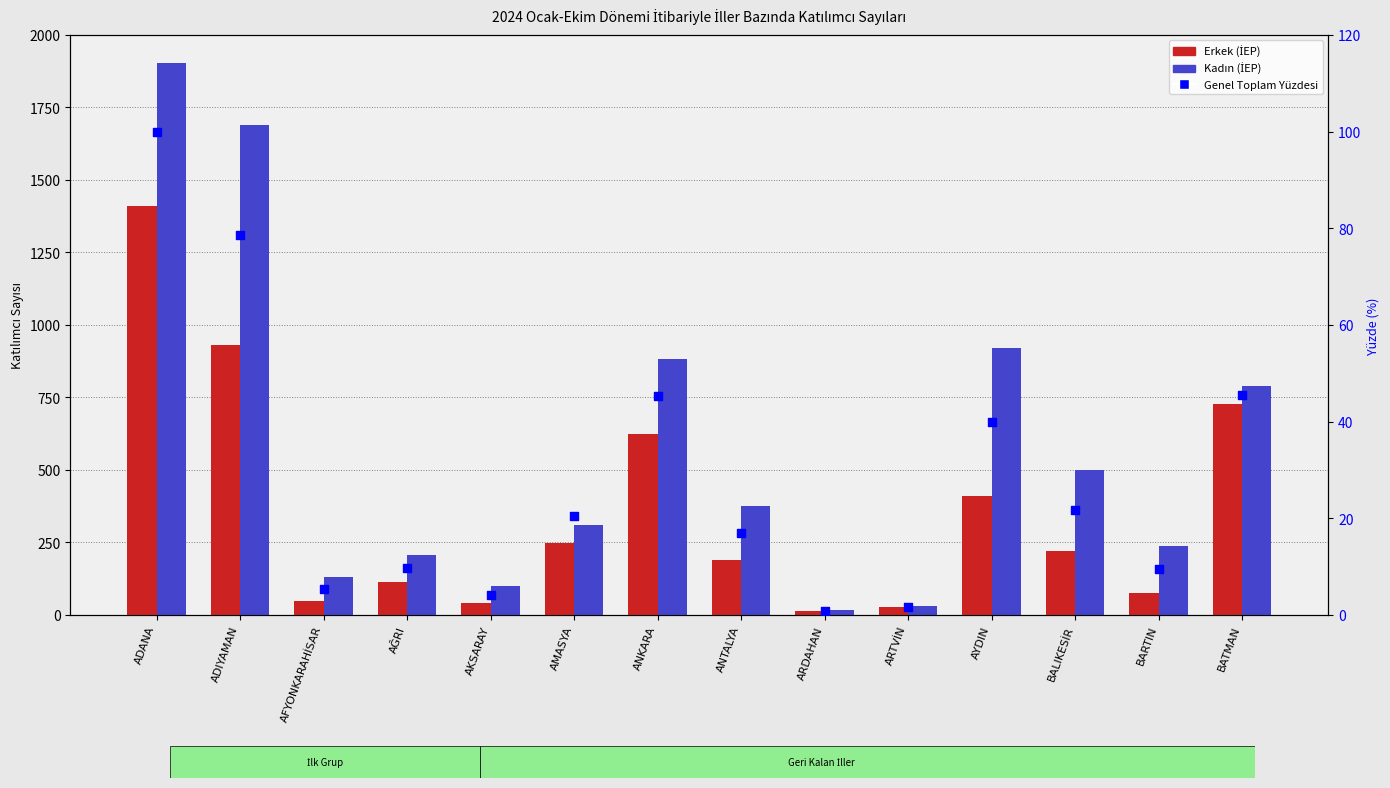

At how many categories does at least one series exceed 211?

9